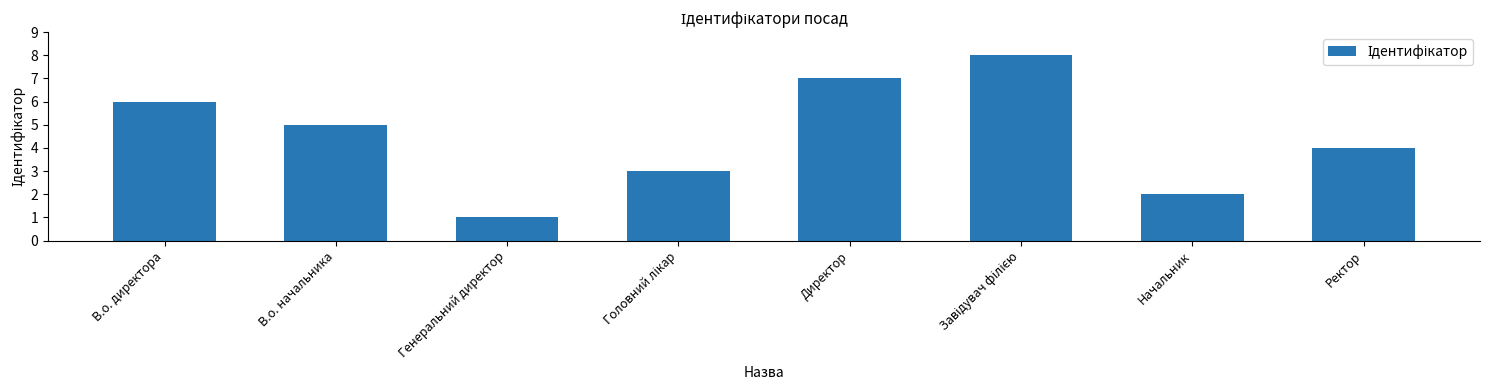

What is the change in value from В.о. начальника to Директор?

+2